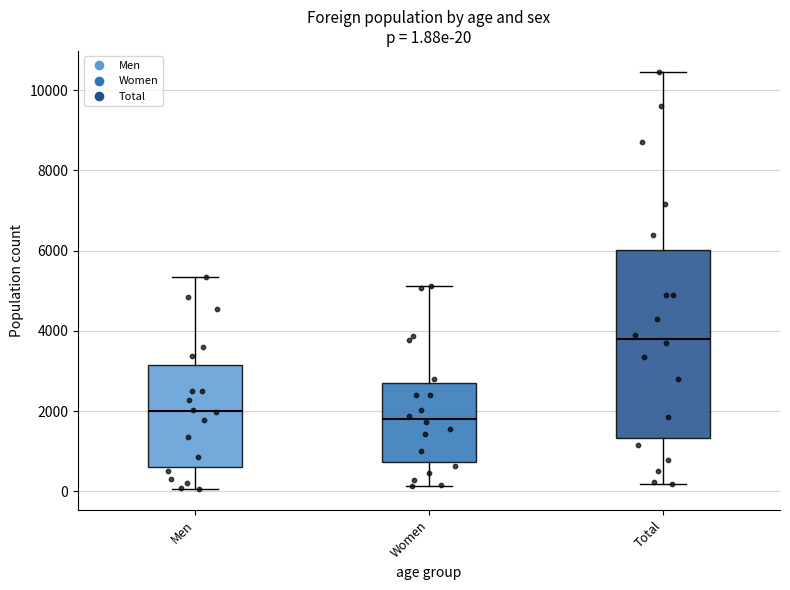

Which box has the highest median line?

Total